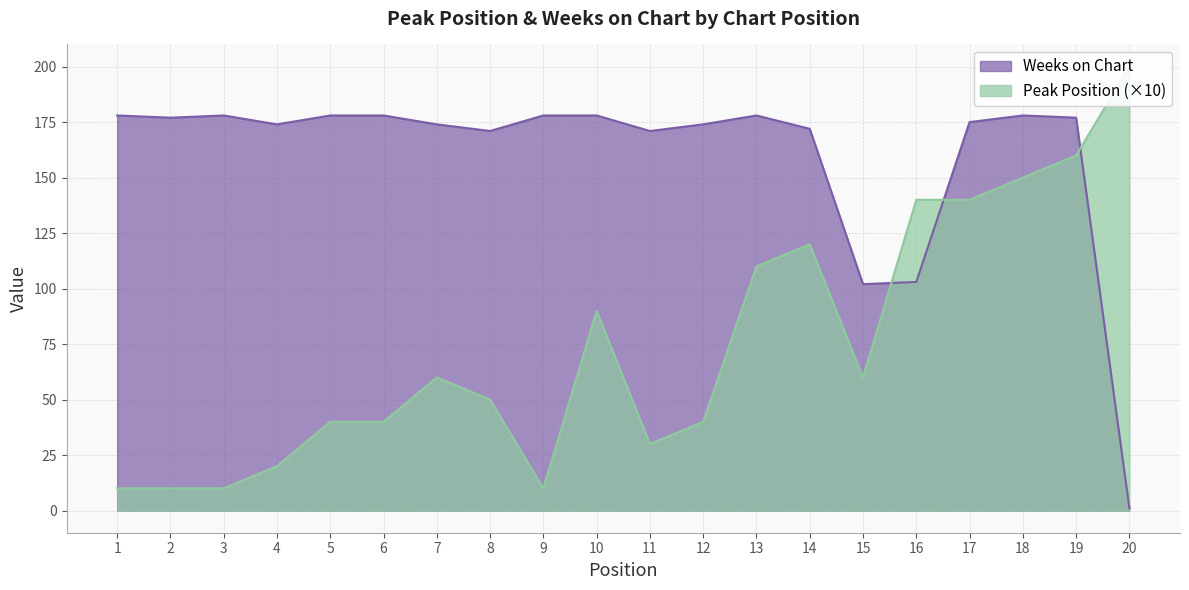

What are all the series names shown in the legend?

Peak Position, Weeks on Chart